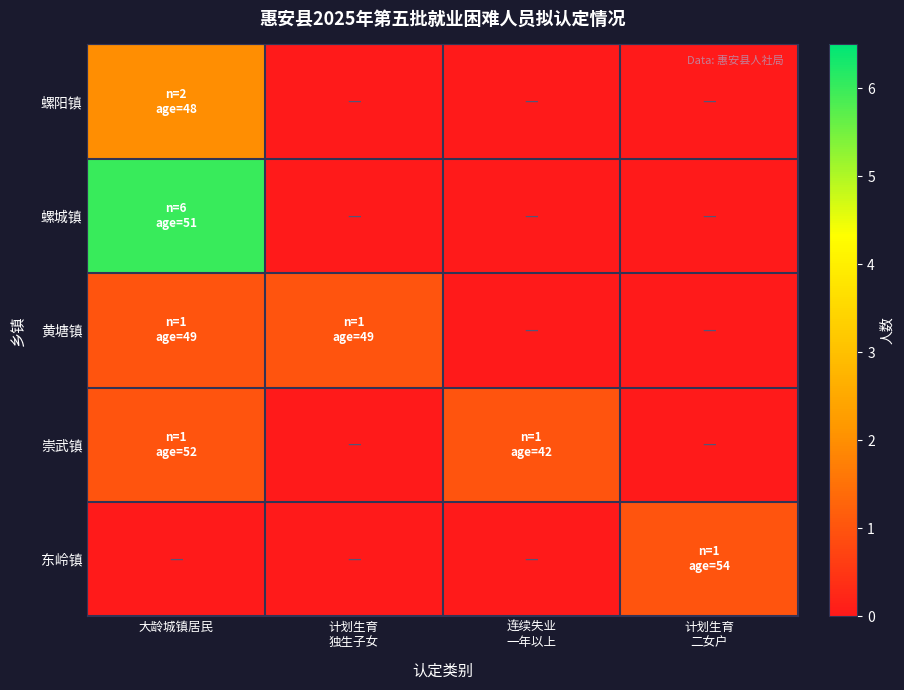

At how many categories does at least one series exceed 4?

1